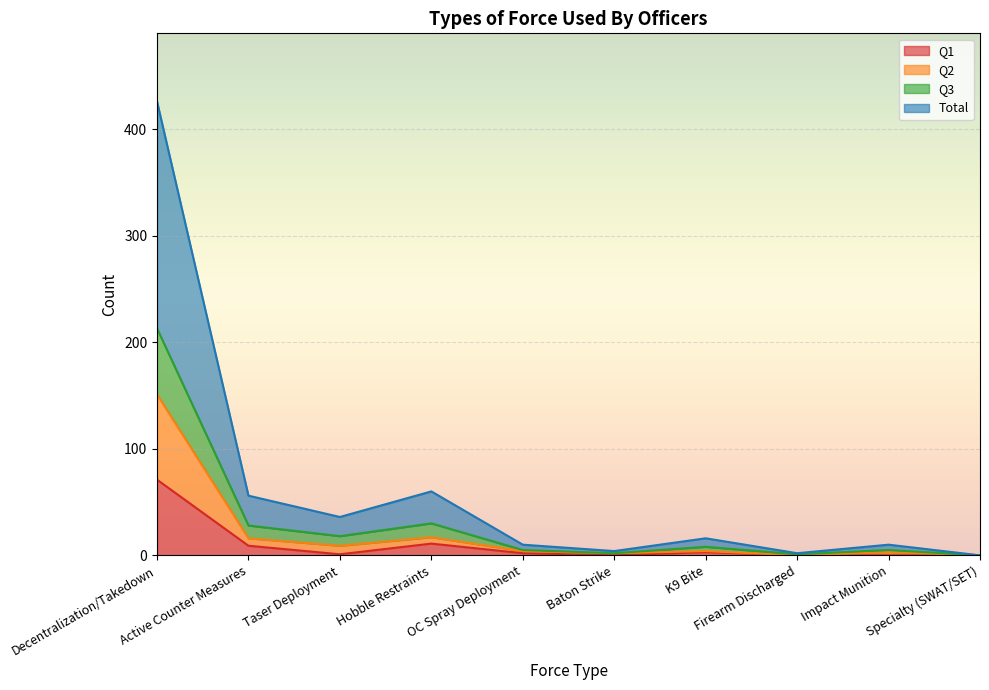

What is the label of the 6th point from the left?

Baton Strike